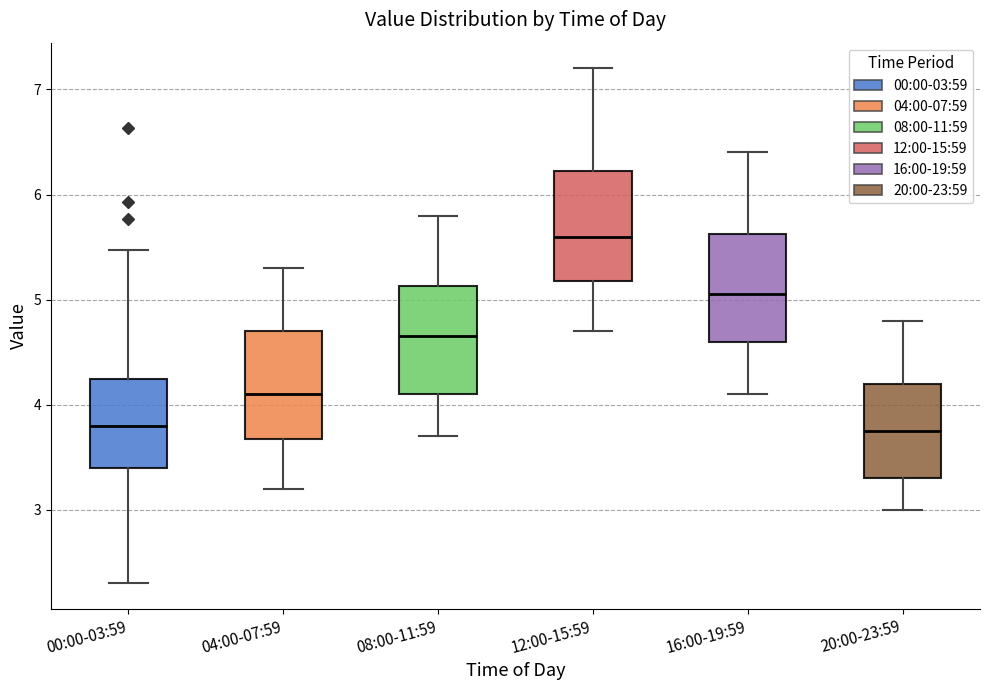

Reading left to right, transcribe this box plot: for each box, give where its median line is, the range the box spans, and where its two whiskers end, as read against the y-axis. The values are not printed on the chart, so give them approximately, as read against the axis.

00:00-03:59: median 3.8, box 3.4 to 4.2, whiskers 2.3 to 5.5
04:00-07:59: median 4.1, box 3.7 to 4.7, whiskers 3.2 to 5.3
08:00-11:59: median 4.7, box 4.1 to 5.1, whiskers 3.7 to 5.8
12:00-15:59: median 5.6, box 5.2 to 6.2, whiskers 4.7 to 7.2
16:00-19:59: median 5.1, box 4.6 to 5.6, whiskers 4.1 to 6.4
20:00-23:59: median 3.8, box 3.3 to 4.2, whiskers 3.0 to 4.8